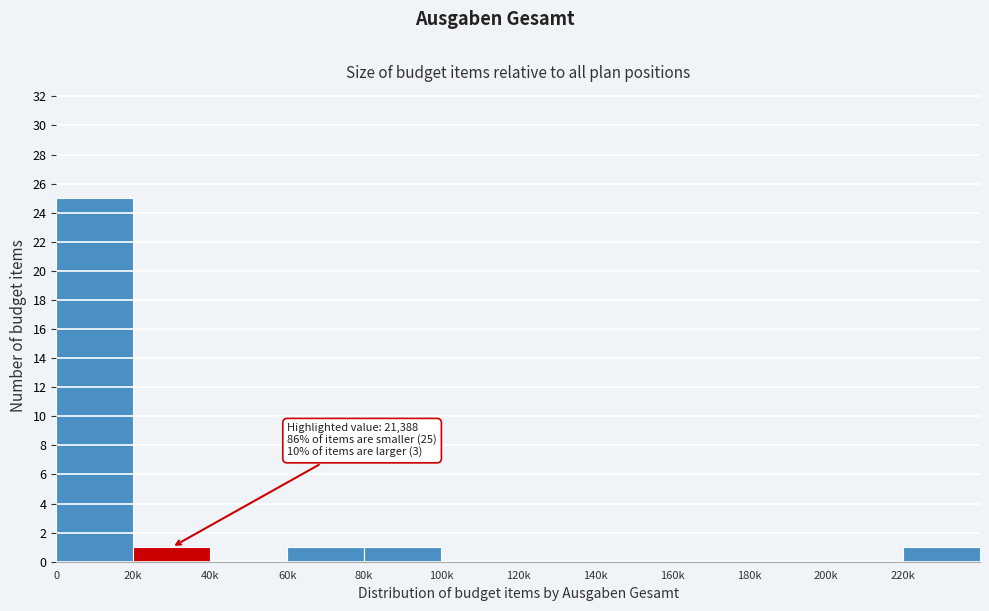

Reading left to right, what are all the values shown in this chart?

0=25	20k=1	40k=0	60k=1	80k=1	100k=0	120k=0	140k=0	160k=0	180k=0	200k=0	220k=1